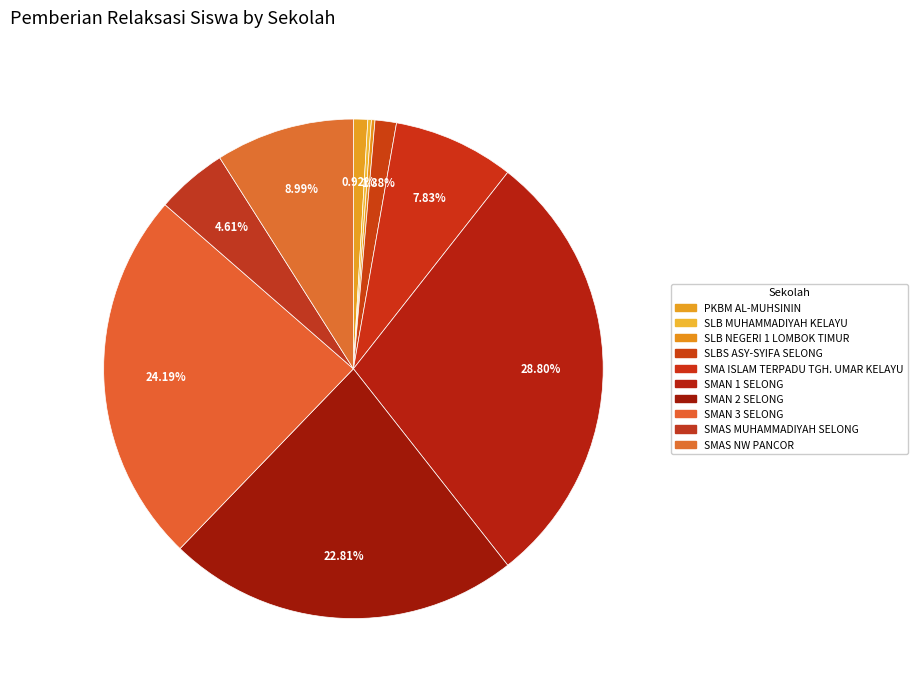

Count the number of slices in the pie.

10